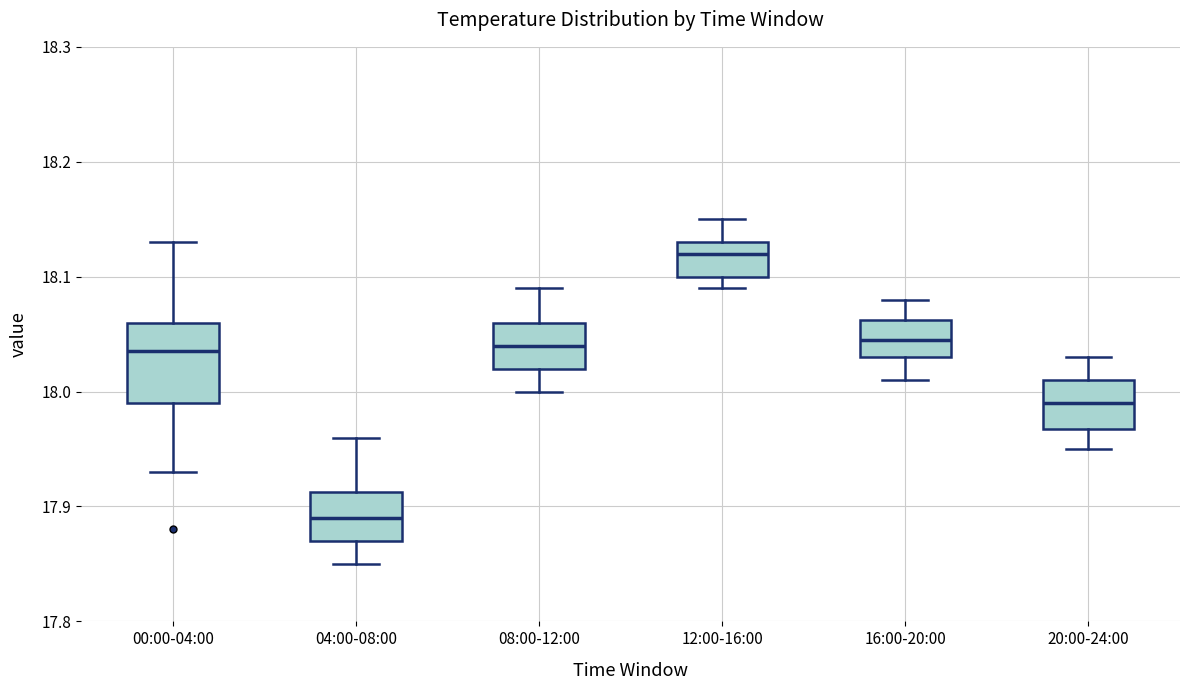

Where does the upper whisker of the box for 12:00-16:00 end on the y-axis? The values are not printed on the chart, so give them approximately, as read against the axis.

18.15